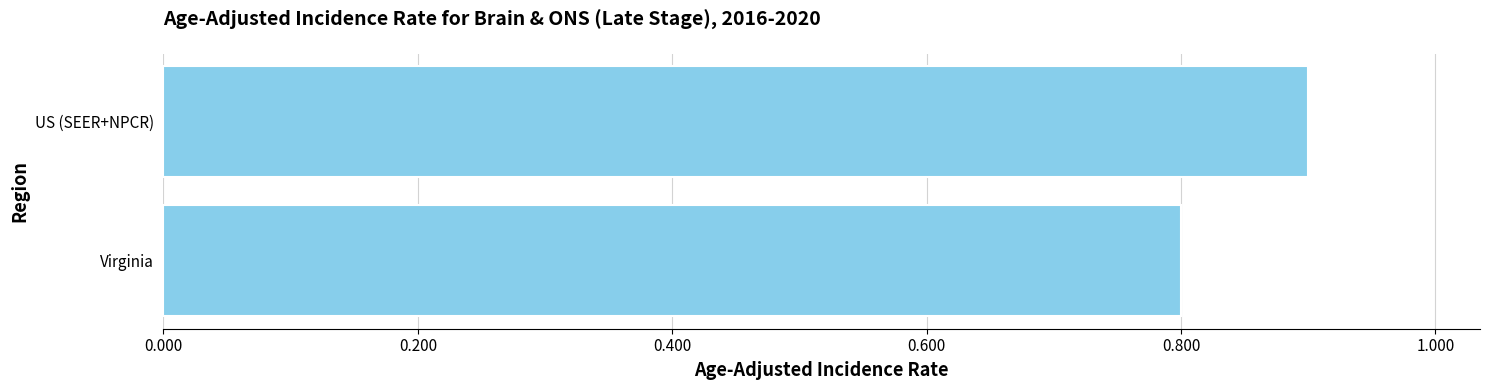

At which label is the value closest to 0?

Virginia